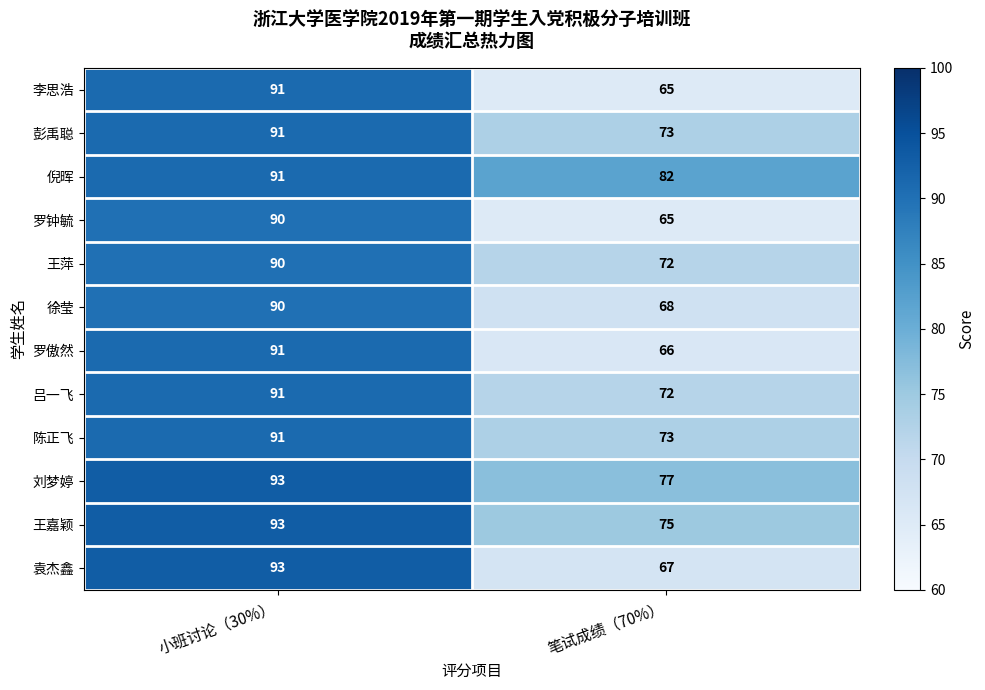

List the labels in order of 王萍 value, largest first.

小班讨论（30%）, 笔试成绩（70%）